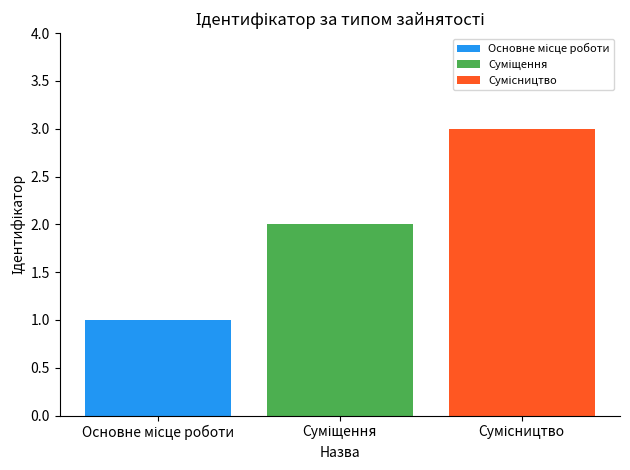

How many series are shown in this chart?

3